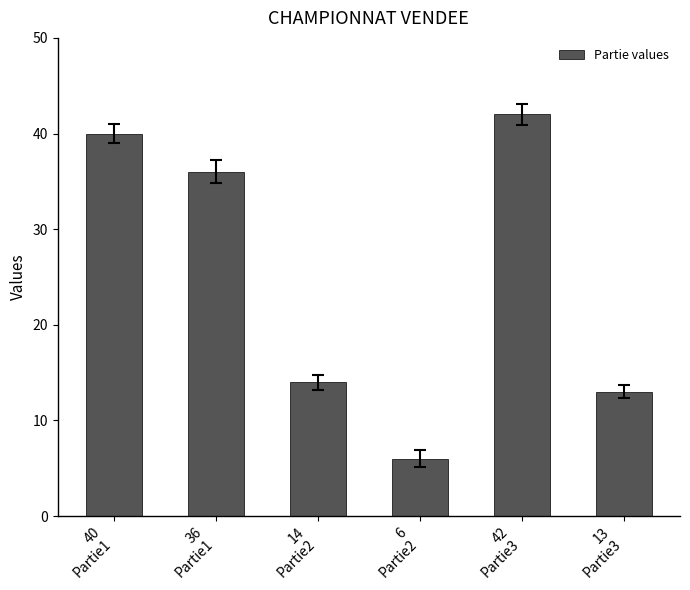

What is the label of the 6th bar from the left?

13
Partie3